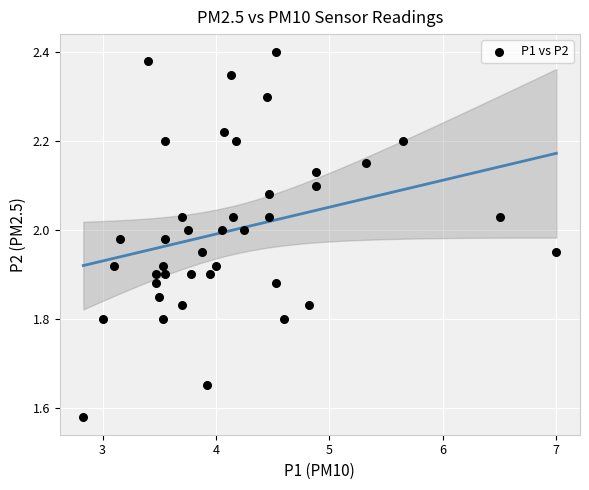

What is the range of Y values (max minus min)?

0.8